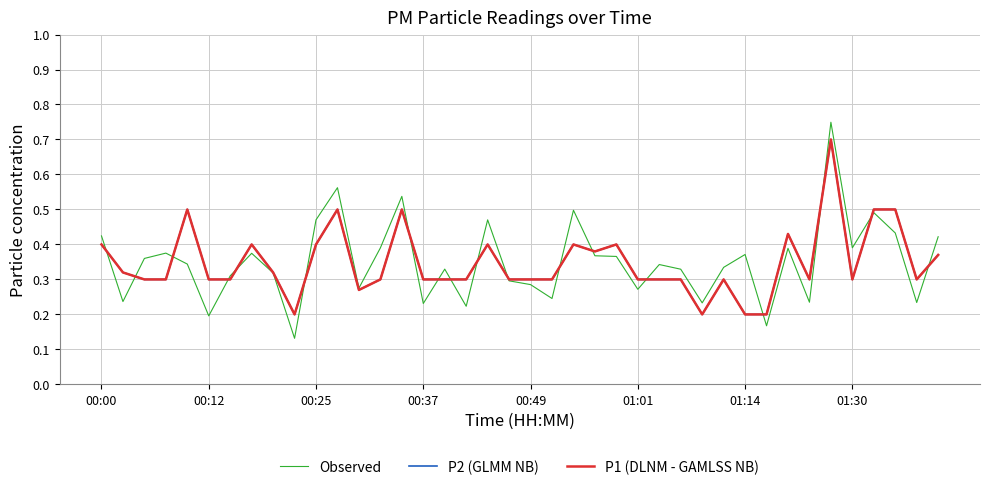

Is this an area chart (filled region under the line)?

No